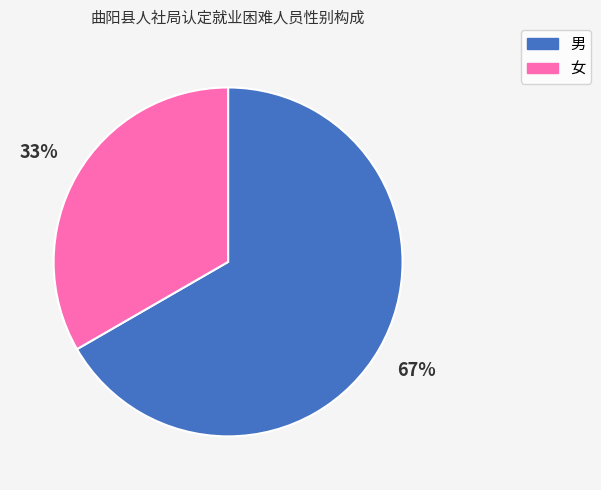

To the nearest percent, what is the average slice percentage?

50%